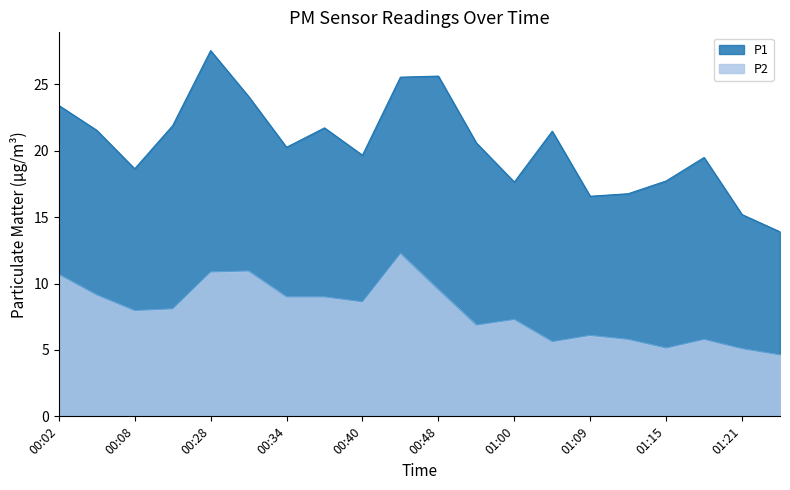

True or false: P2 and P1 intersect in this chart.

False